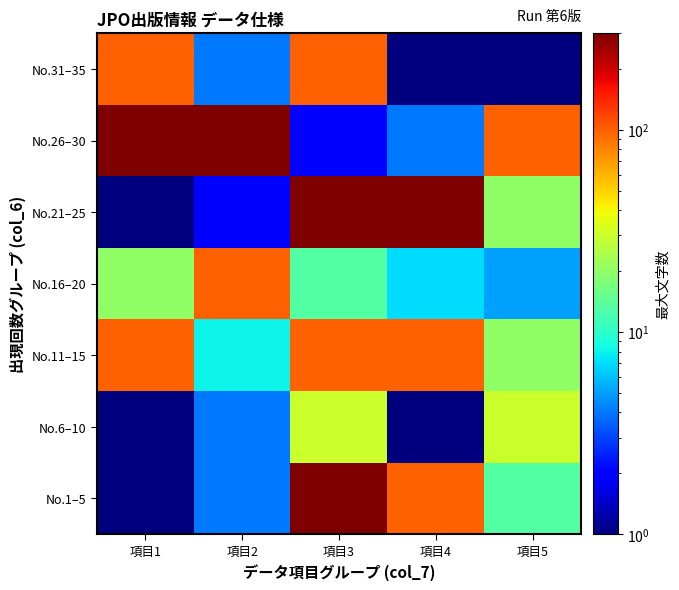

At which category is the sum across all series the highest?

項目3